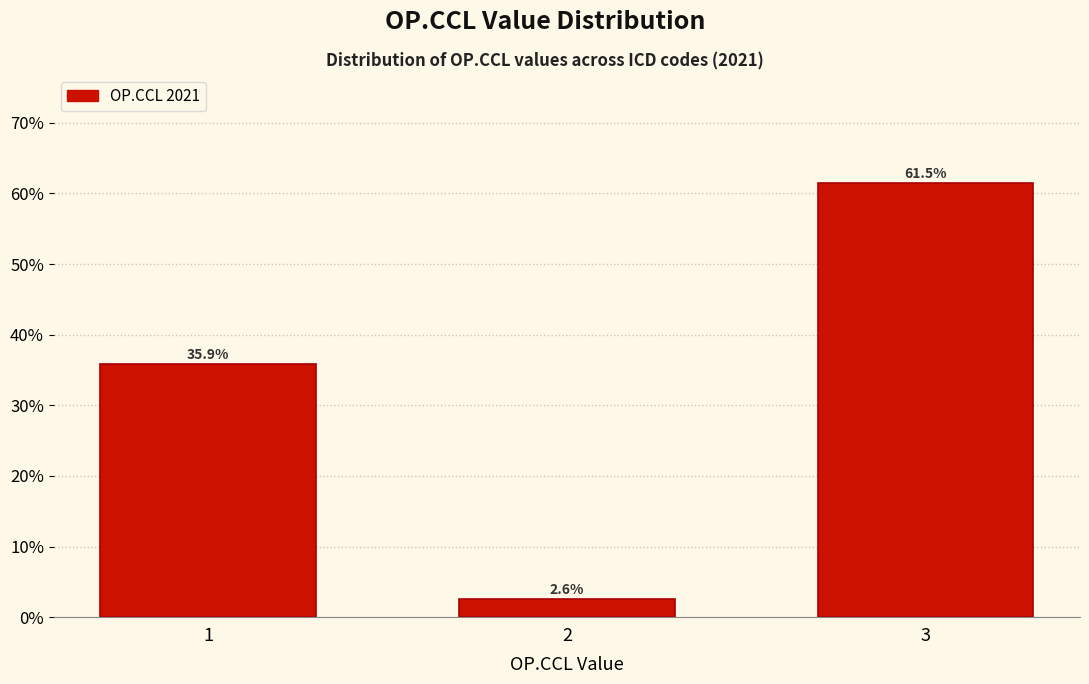

Reading right to left, transcribe all the data shown in this chart.

3=61.5	2=2.6	1=35.9